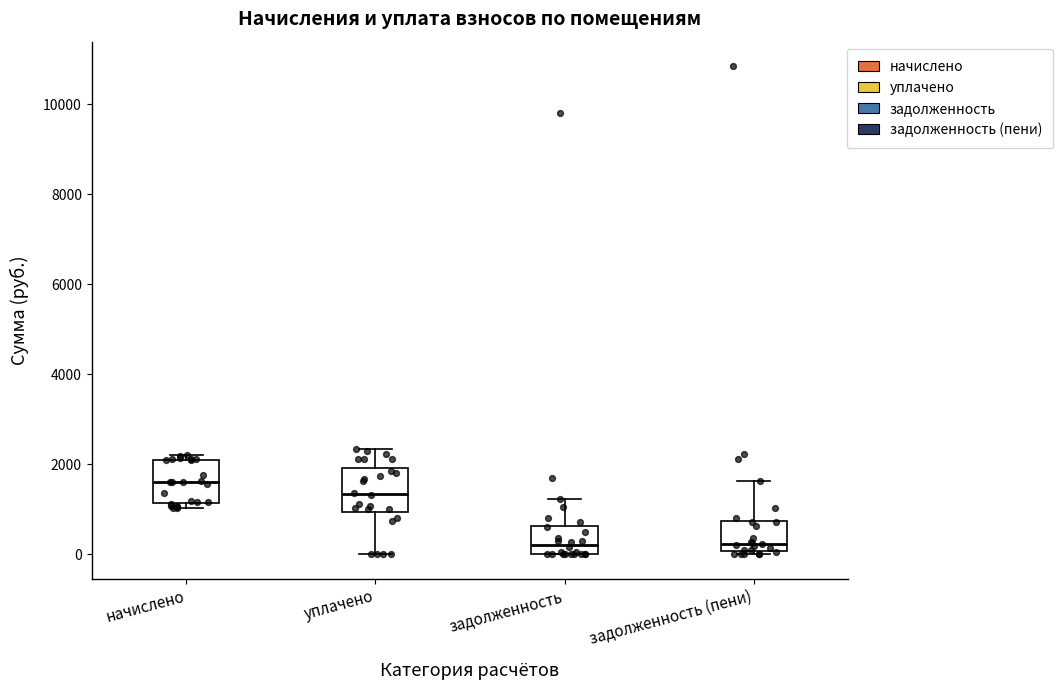

Reading left to right, read every box against the y-axis: the position of its median line, the range the box covers, and the ends of its whiskers. The values are not printed on the chart, so give them approximately, as read against the axis.

начислено: median 1600, box 1200 to 2200, whiskers 1000 to 2200 (just above the box's upper edge)
уплачено: median 1400, box 1000 to 2000, whiskers 0 to 2400
задолженность: median 200, box 0 to 600, whiskers 0 to 1200
задолженность (пени): median 200, box 0 to 800, whiskers 0 (just below the box's lower edge) to 1600